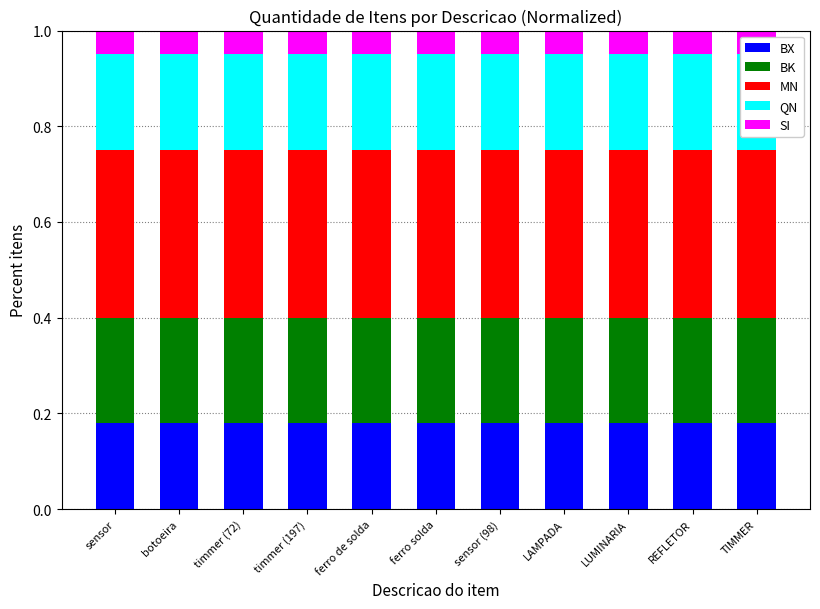

Which category has the highest value in the BX series?

sensor